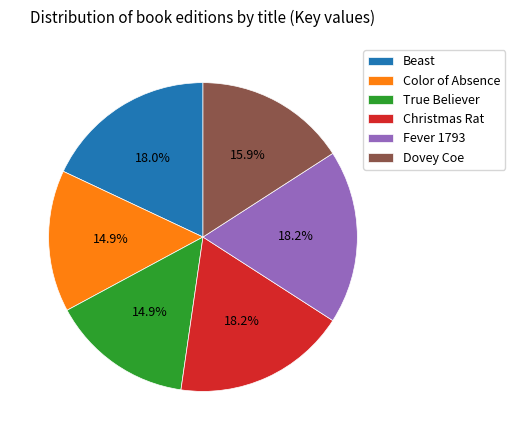

What is the ratio of the value at Color of Absence to the value at Beast?

0.8